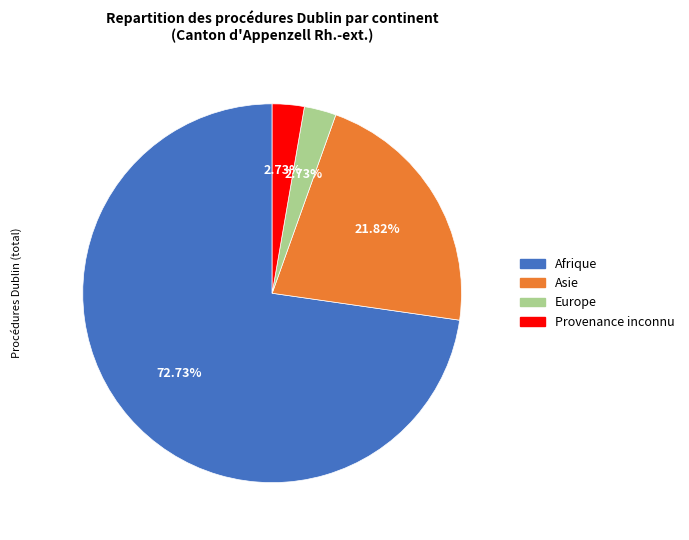

What is the largest slice in the pie chart?

Afrique